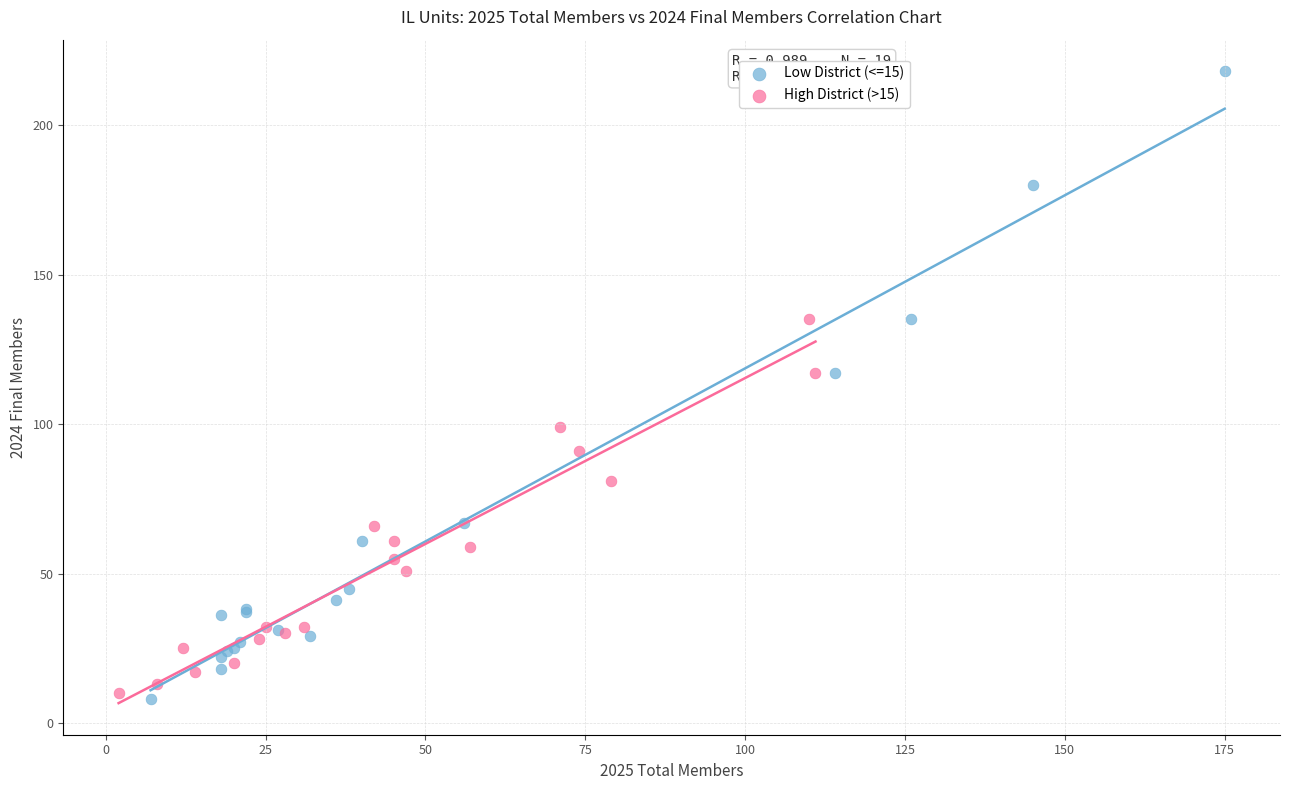

Which series has the widest spread of Y values?

Low District (<=15)